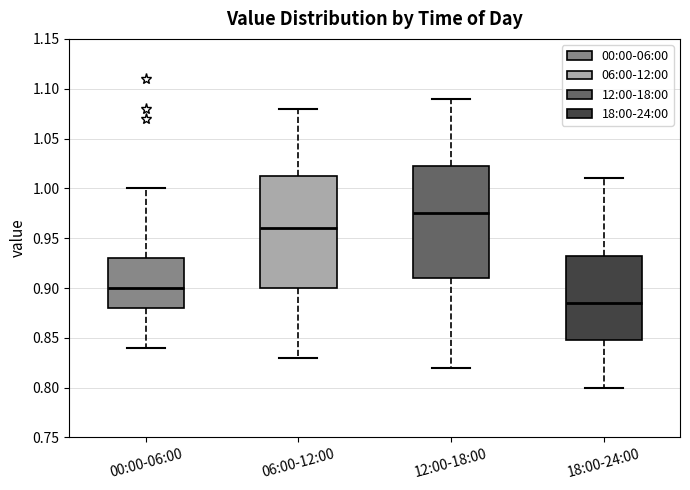

Where does the upper whisker of the box for 18:00-24:00 end on the y-axis? The values are not printed on the chart, so give them approximately, as read against the axis.

1.010